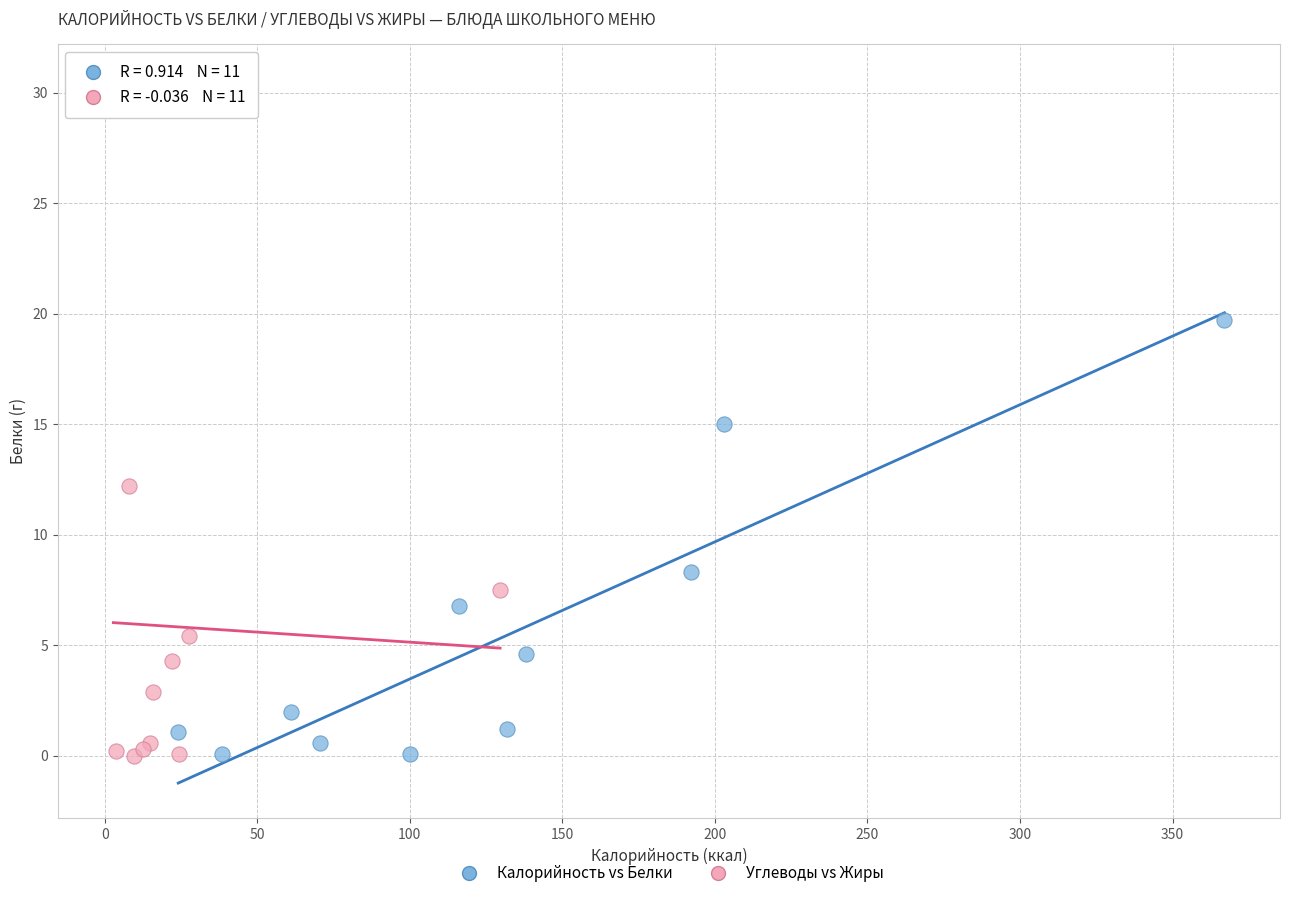

Which series reaches the maximum Y coordinate?

Углеводы vs Жиры